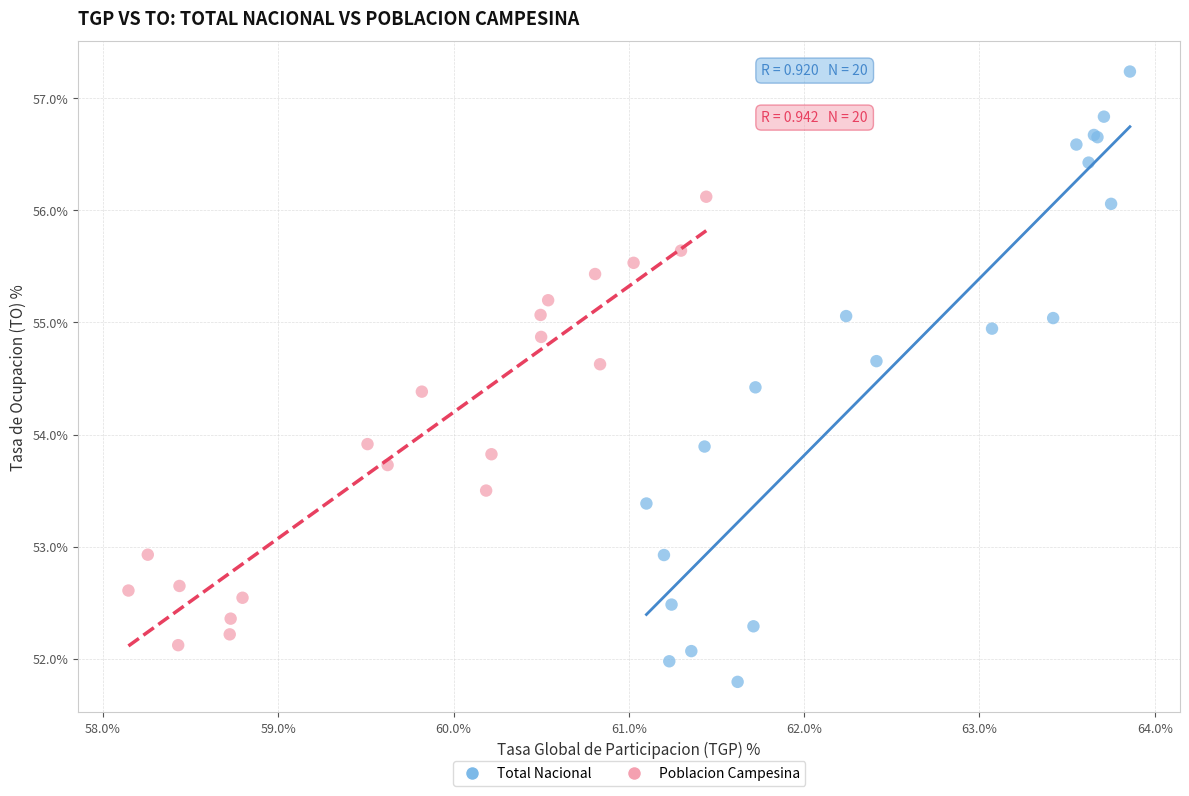

Which series contains the lowest Y value?

Total Nacional